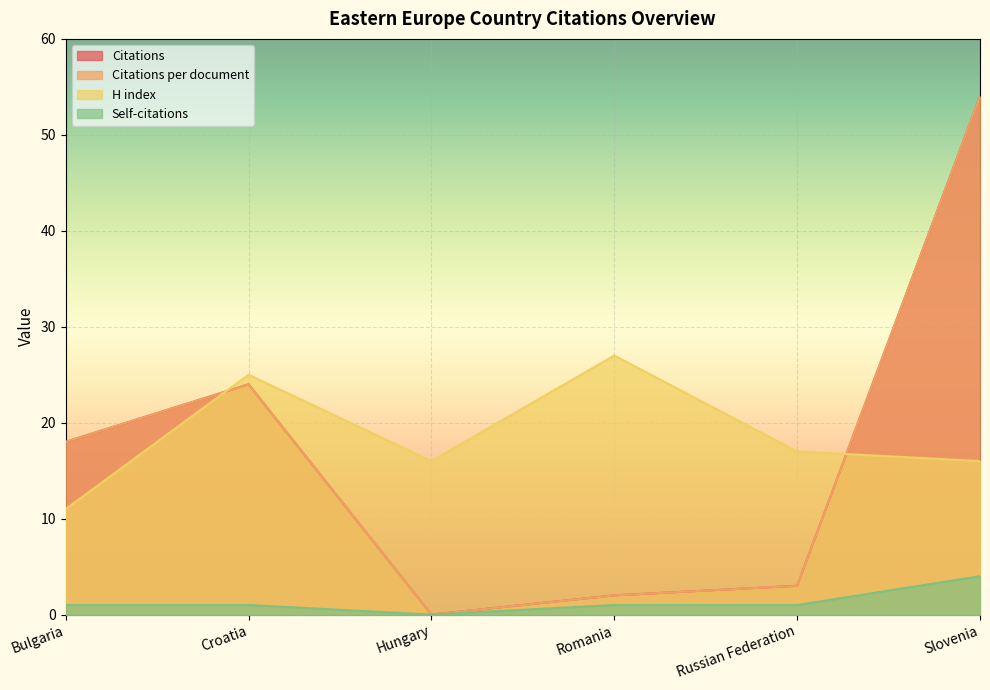

At which label is Citations closest to 27?

Croatia